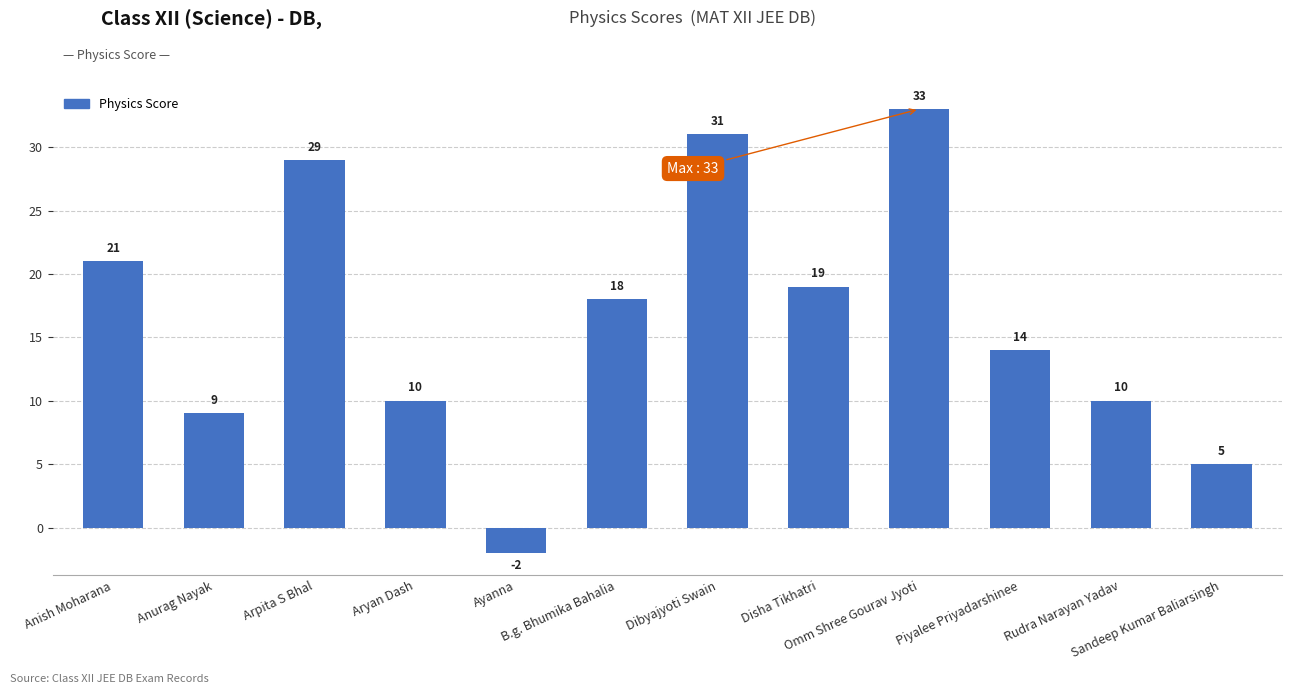

Reading left to right, transcribe all the data shown in this chart.

21	9	29	10	-2	18	31	19	33	14	10	5